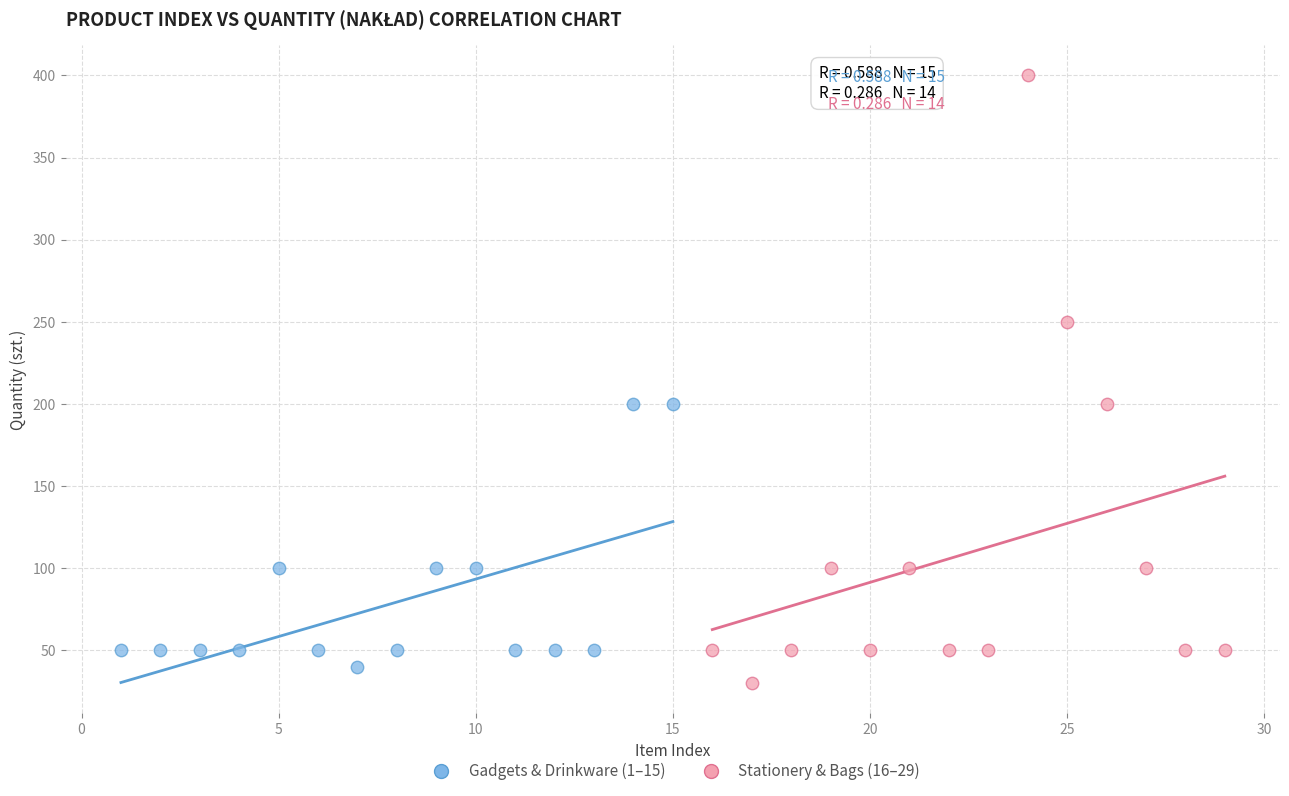

Which series contains the lowest Y value?

Stationery & Bags (16–29)